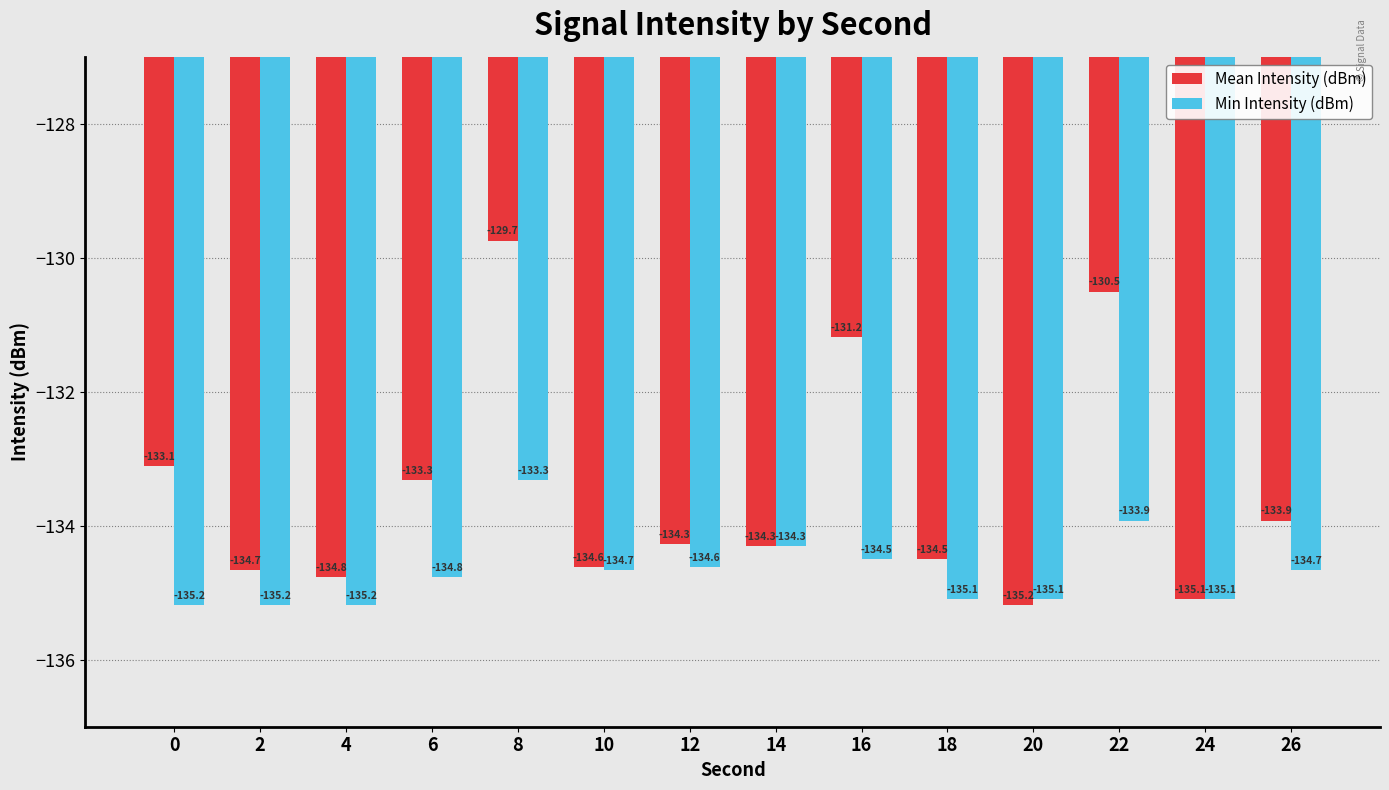

What is the spread (max minus min) of values at 18?

0.6